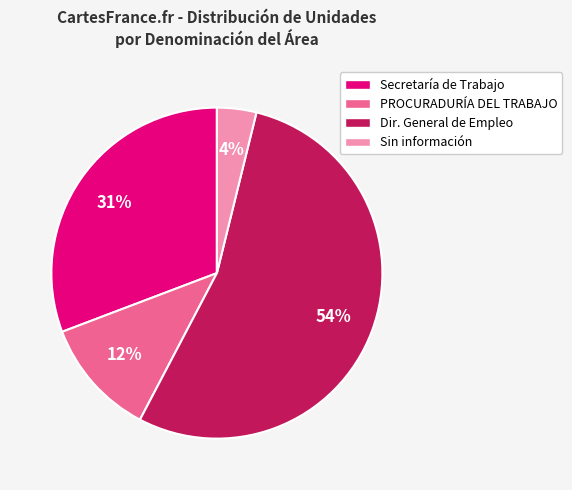

Which has a higher value, Sin información or PROCURADURÍA DEL TRABAJO?

PROCURADURÍA DEL TRABAJO